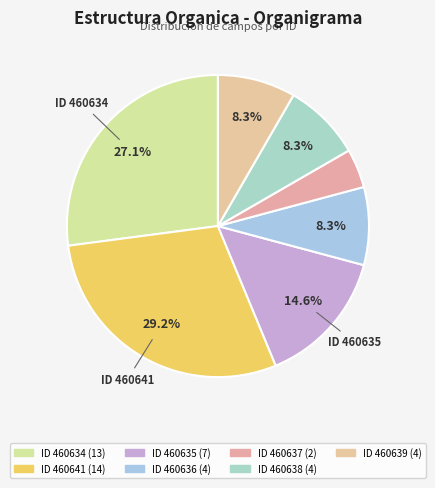

To the nearest percent, what is the difference between the largest and smallest slice percentages?

25%